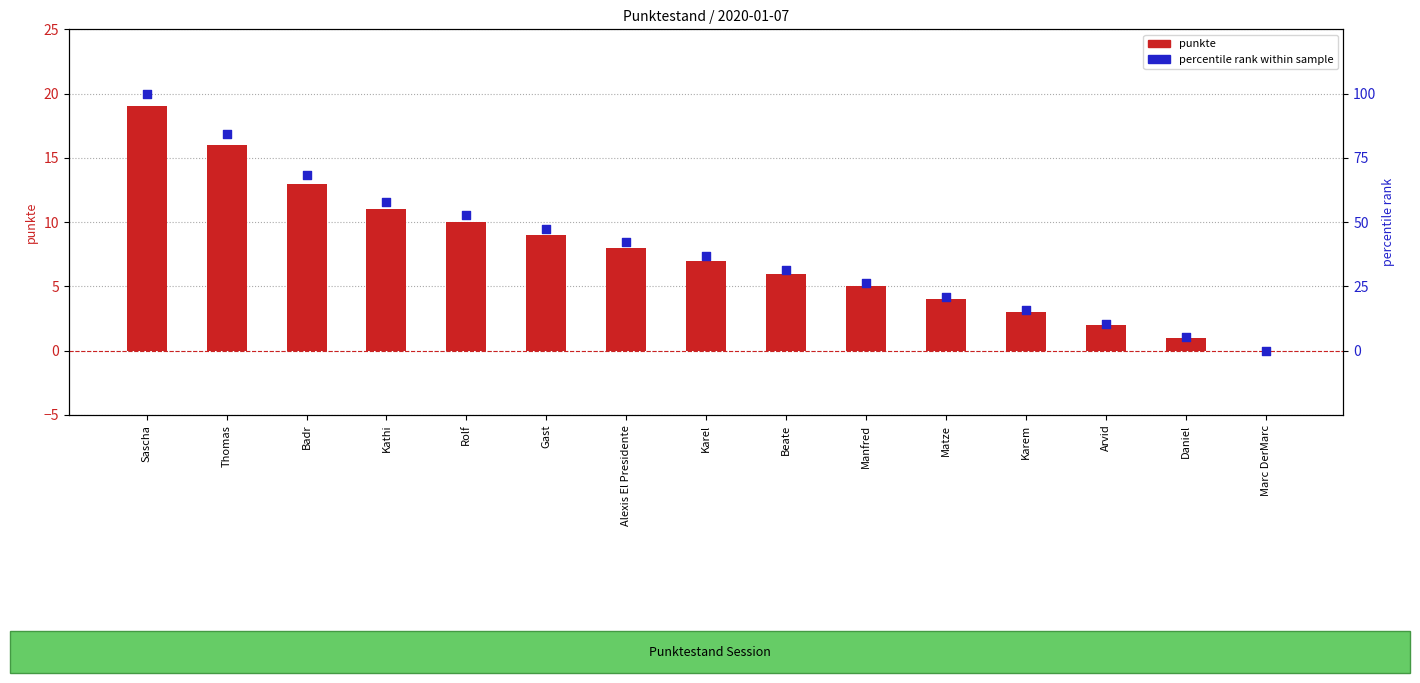

Which series has the largest Y range (max minus min)?

percentile rank within sample